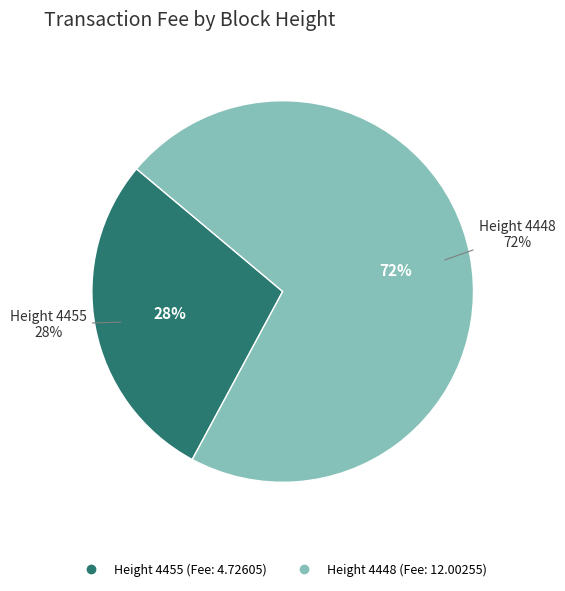

How many slices are in this pie chart?

2